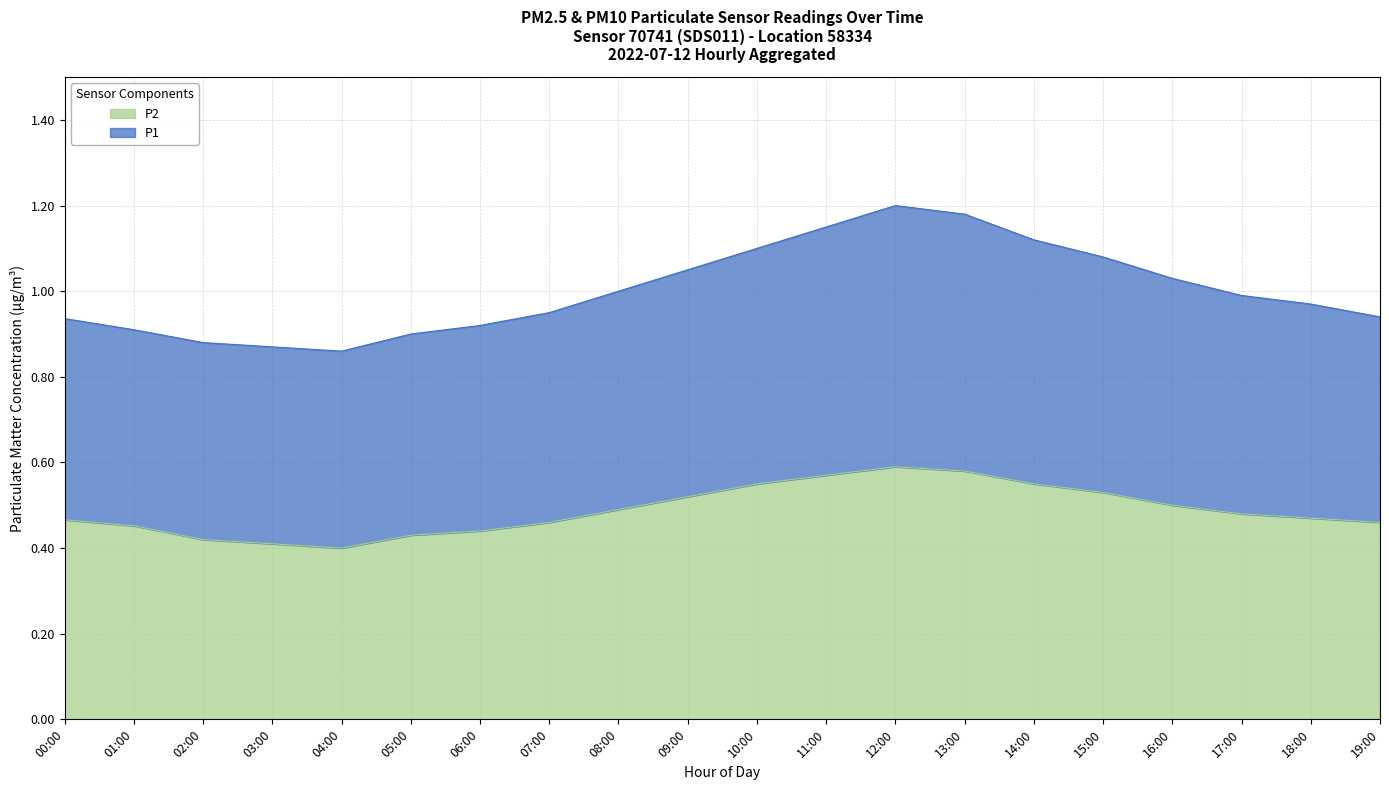

True or false: P2 and P1 intersect in this chart.

False